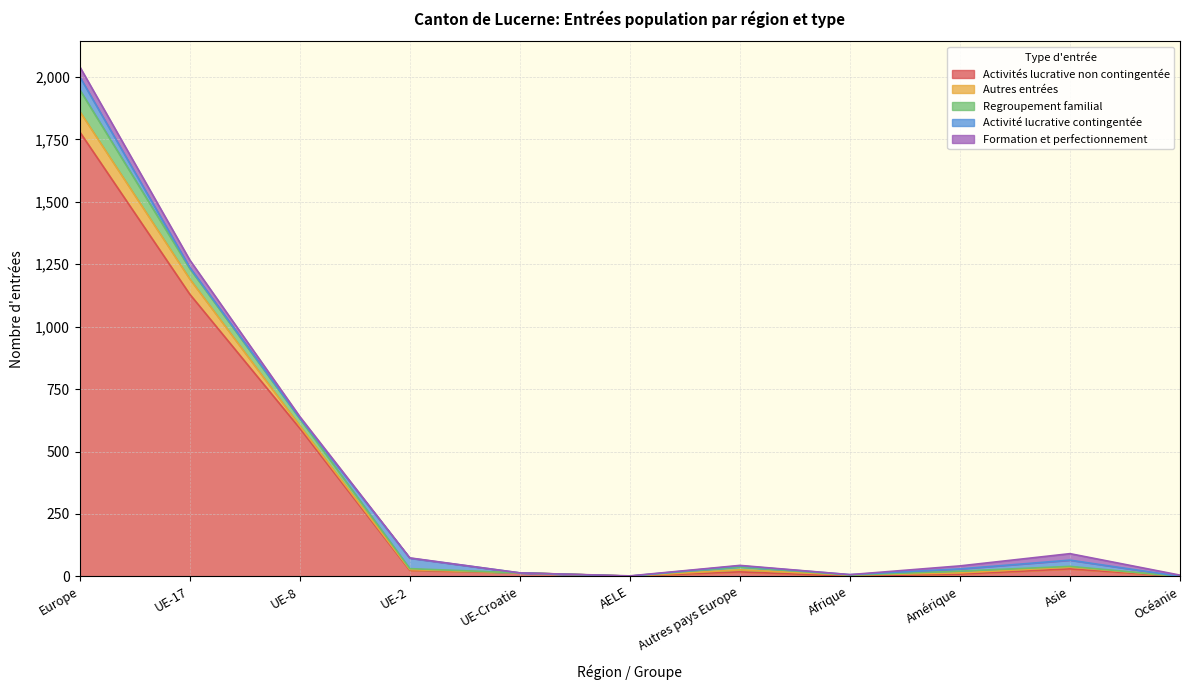

How many categories are shown in the chart?

11